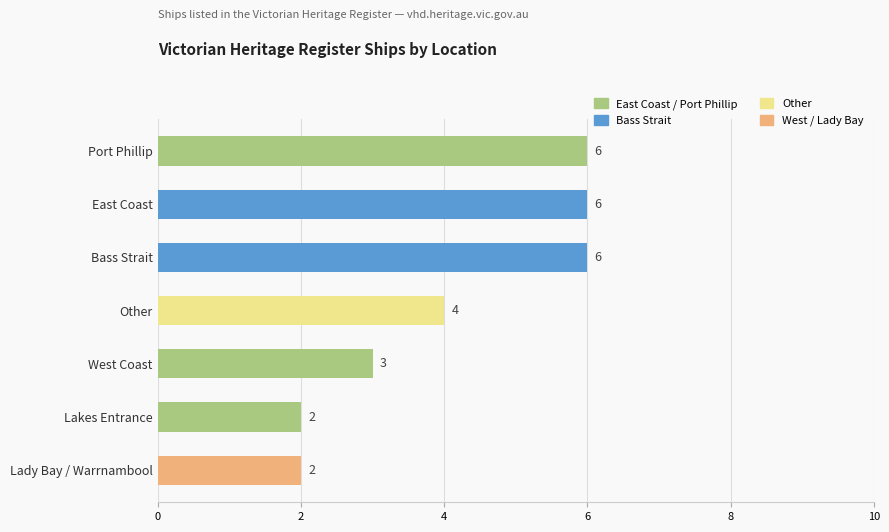

What is the label of the 1st bar from the top?

Port Phillip